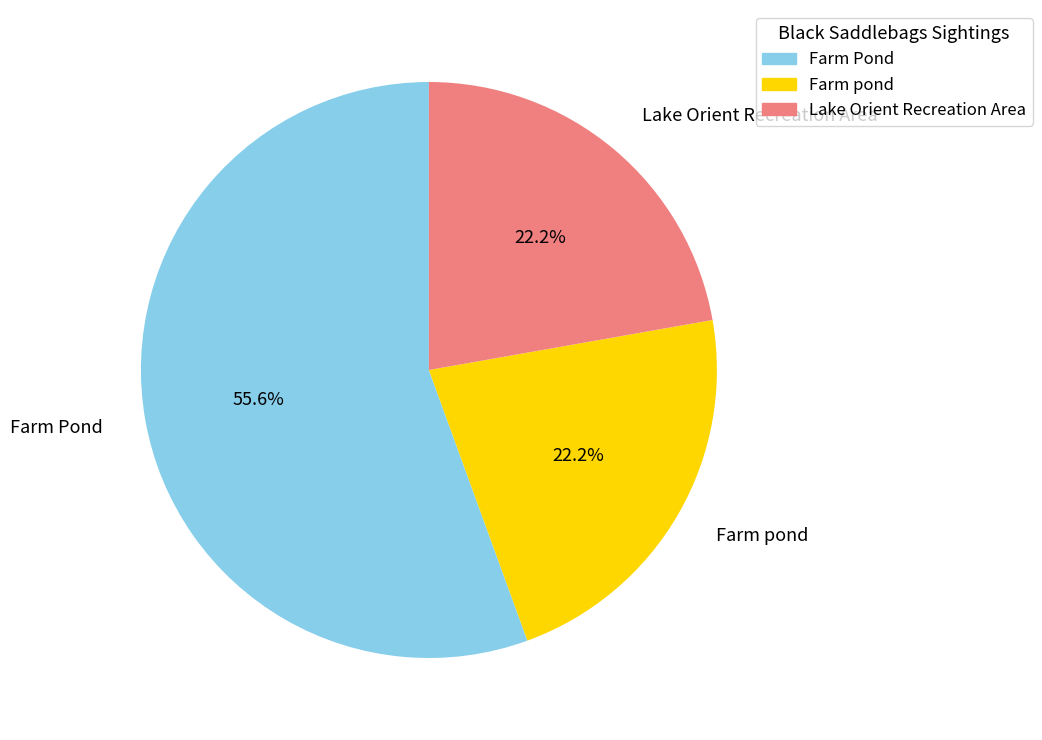

What is the largest slice in the pie chart?

Farm Pond